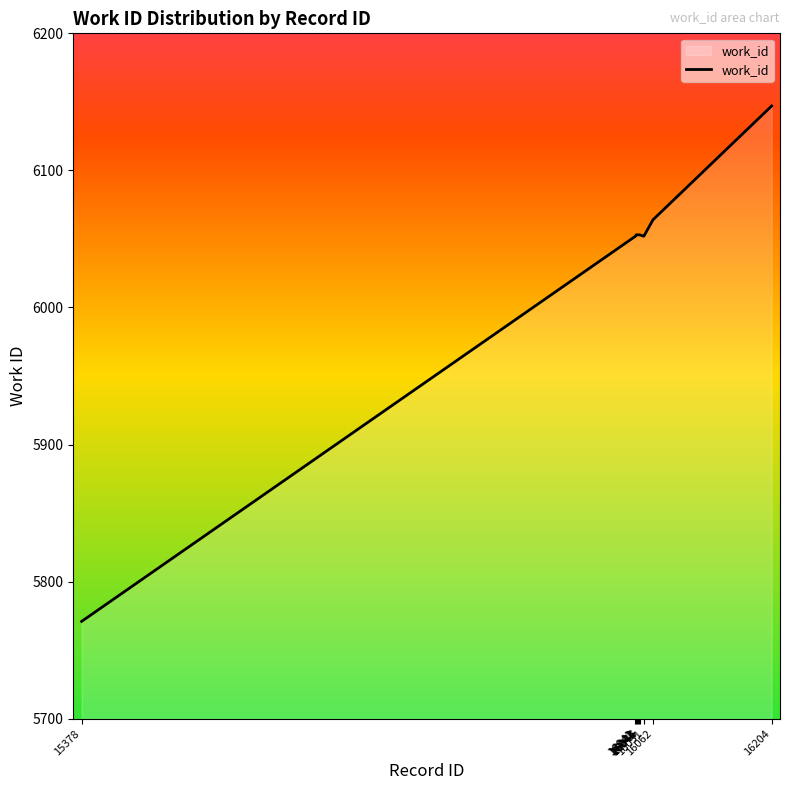

Is it true that the value at 16041 is 9397?

False